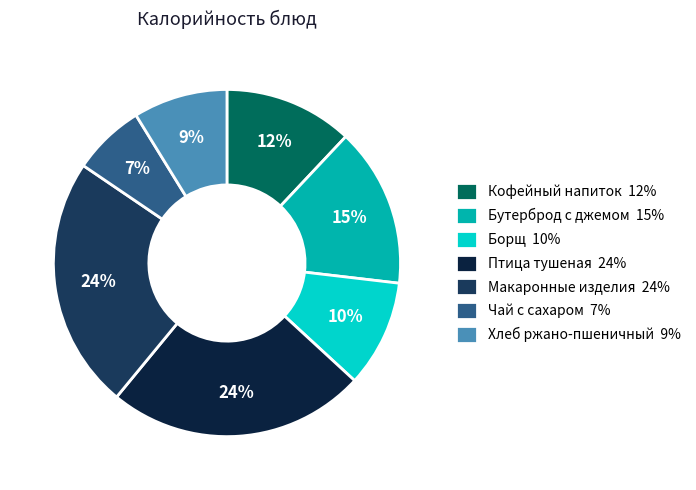

Which slice is the smallest?

Чай с сахаром